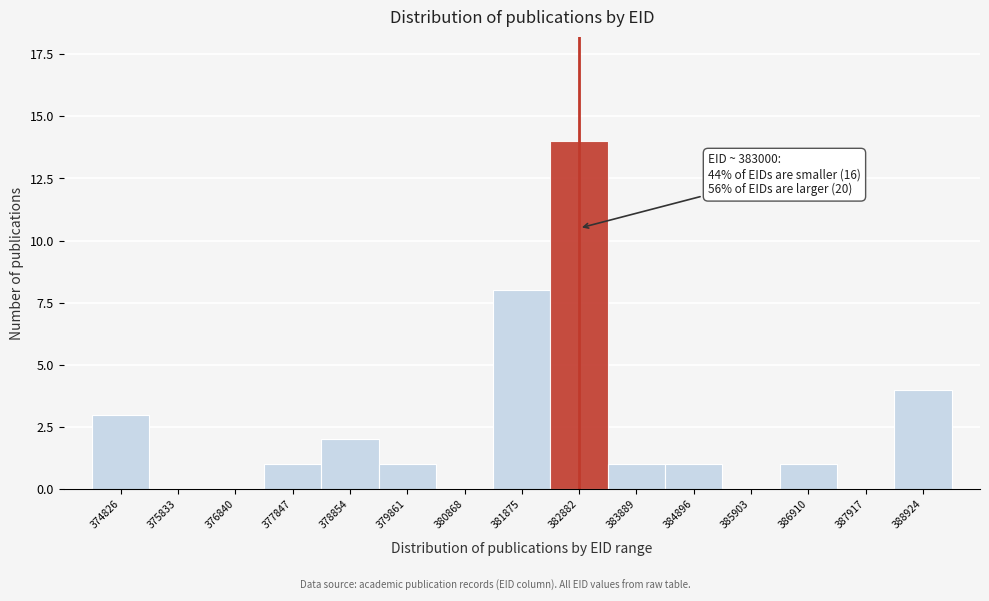

Reading left to right, list all the values displayed in this chart.

374826=3	375833=0	376840=0	377847=1	378854=2	379861=1	380868=0	381875=8	382882=14	383889=1	384896=1	385903=0	386910=1	387917=0	388924=4